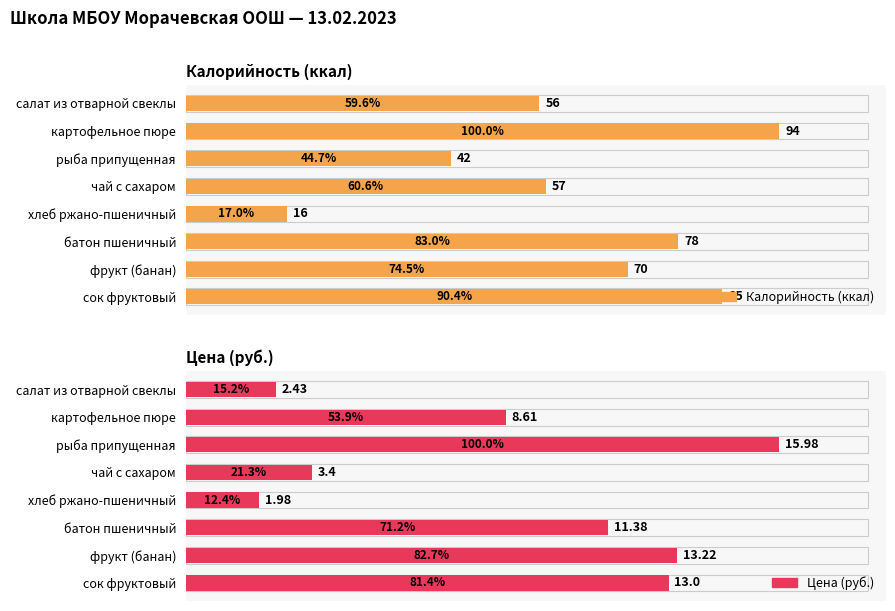

How many data points in Калорийность (ккал) are above 70?

3